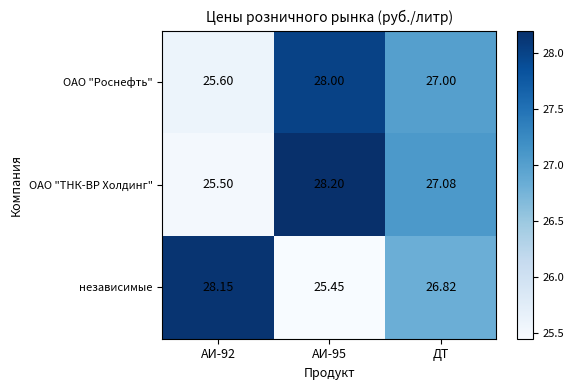

Which series changed the most between АИ-95 and ДТ?

независимые